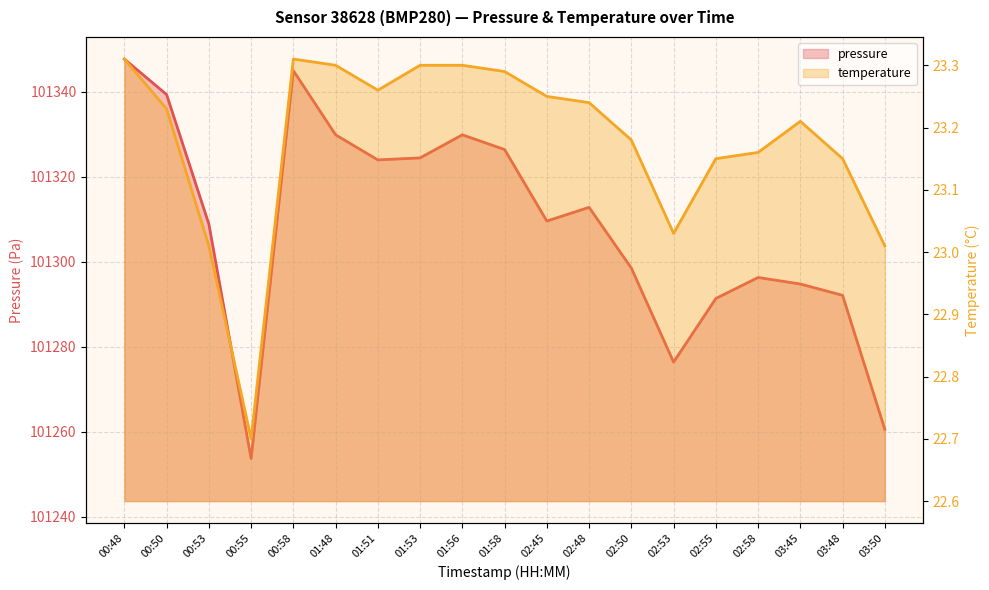

What is the greatest value displayed?

101347.7